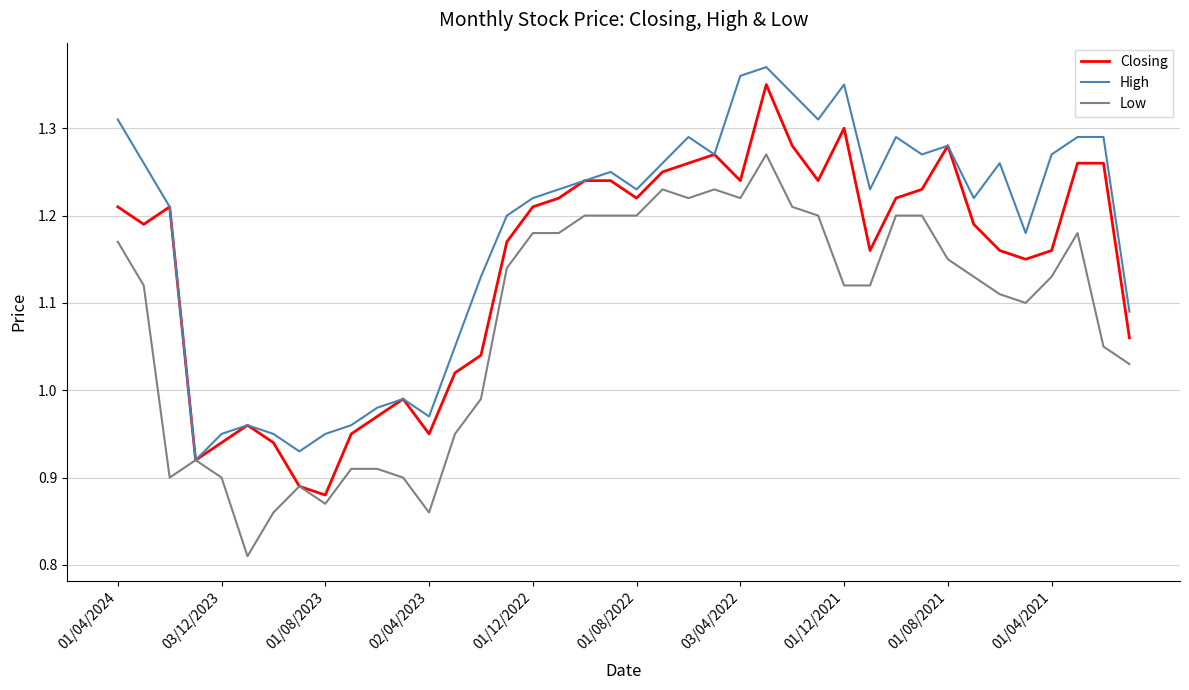

List the series in order of their overall mean, highest first.

High, Closing, Low